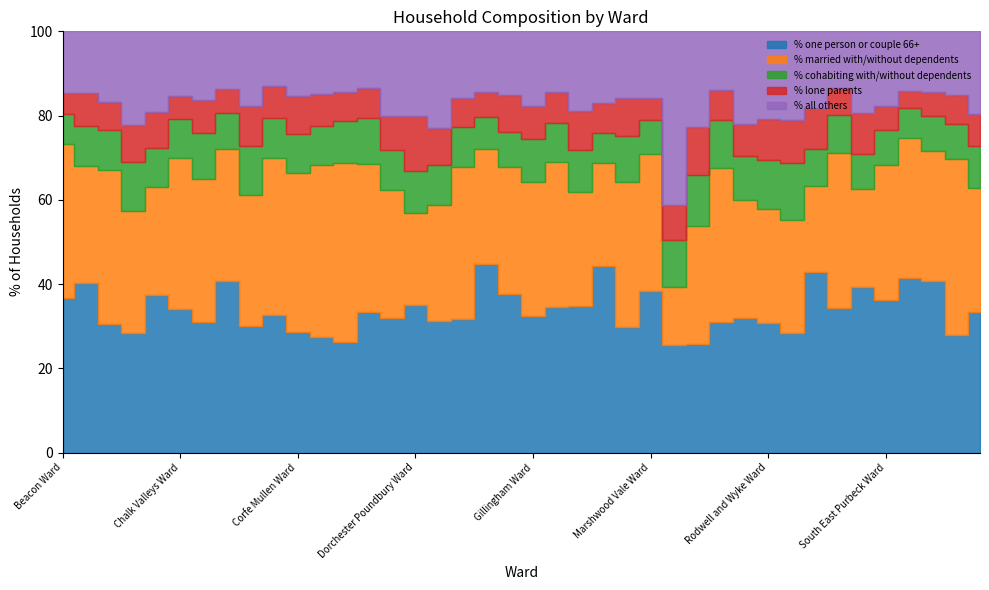

At which category does % one person or couple 66+ reach its first local peak?

Beaminster Ward